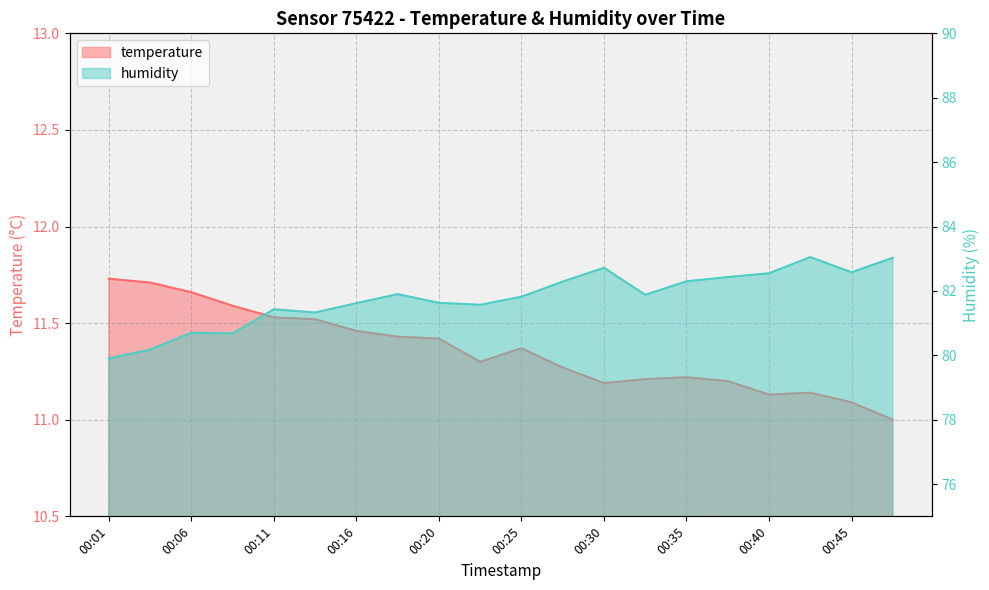

Count the number of data series in this chart.

2